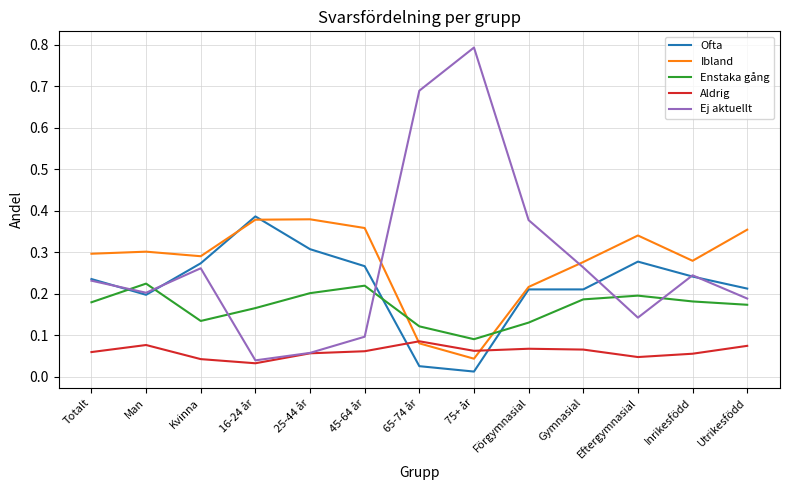

The Ofta series shows 0.2 at Förgymnasial. True or false?

True